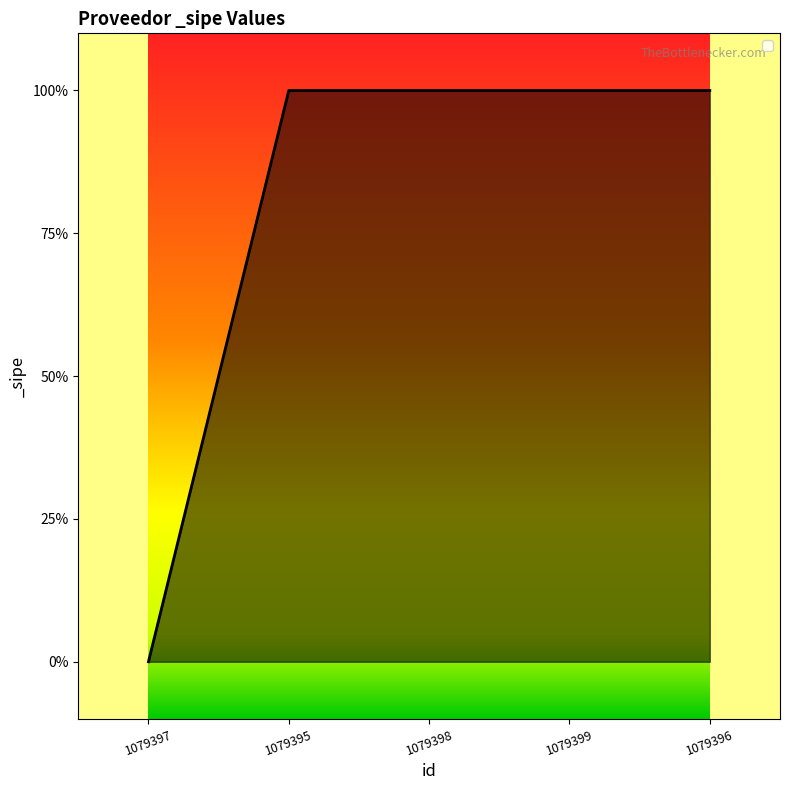

Does the chart have visible grid lines?

No